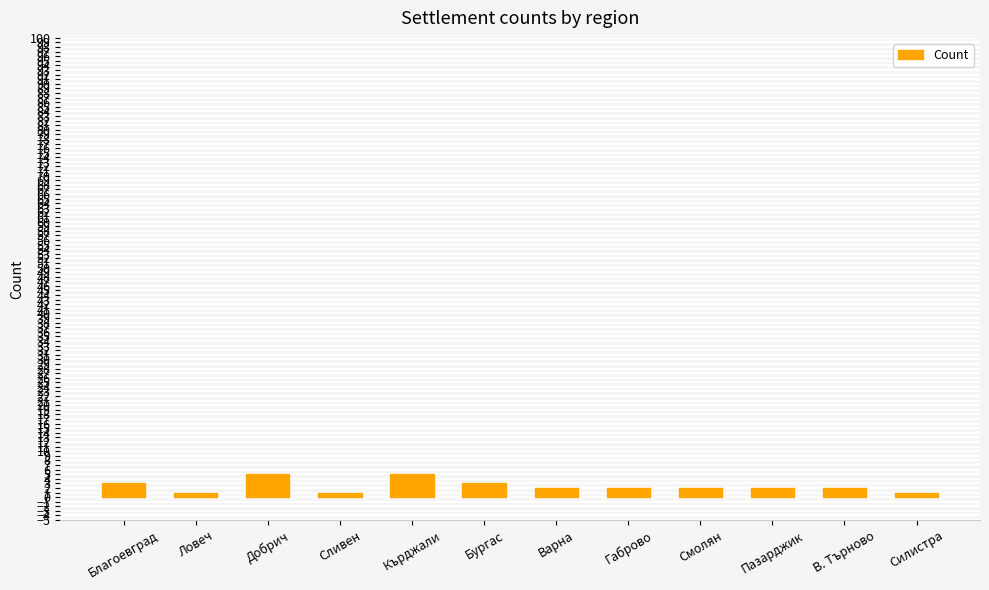

Reading left to right, list all the values displayed in this chart.

Благоевград=3	Ловеч=1	Добрич=5	Сливен=1	Кърджали=5	Бургас=3	Варна=2	Габрово=2	Смолян=2	Пазарджик=2	В. Търново=2	Силистра=1